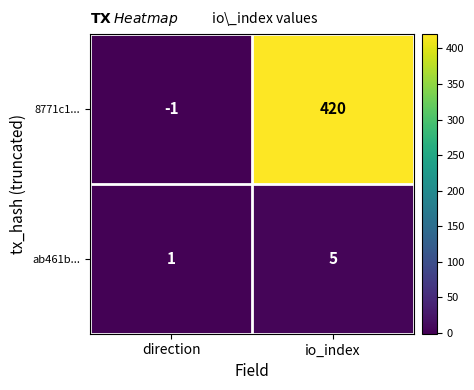

What is the maximum value shown in the chart?

420